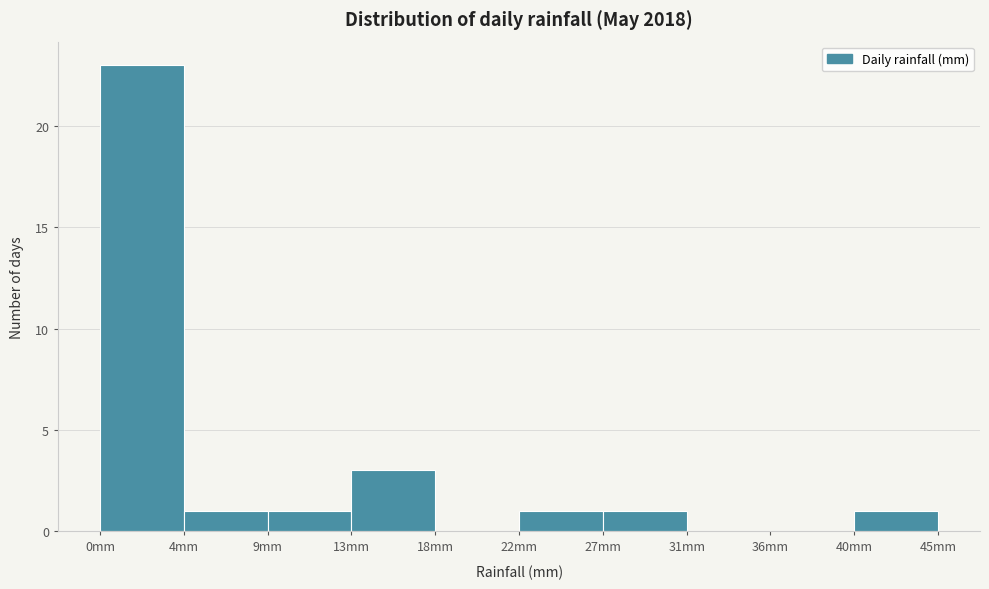

Reading left to right, transcribe this chart: for each bar, give the range it covers on the x-axis and its height. Neither the bar edges nor the heights are printed on the chart, so give them approximately, as read against the axes.

0.0 to 4.5: 23
4.5 to 9.0: 1
9.0 to 13.5: 1
13.5 to 18.0: 3
18.0 to 22.5: 0
22.5 to 27.0: 1
27.0 to 31.0: 1
31.0 to 35.5: 0
35.5 to 40.0: 0
40.0 to 44.5: 1